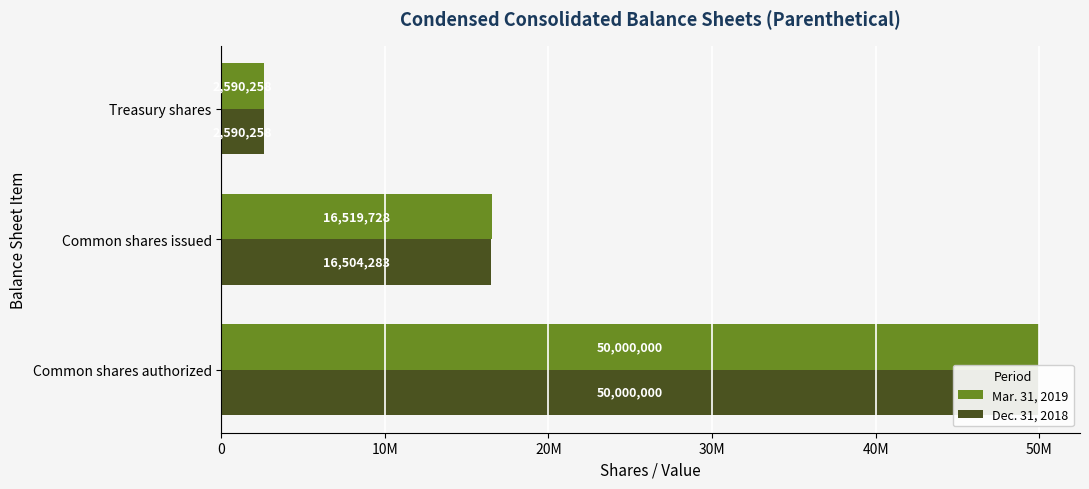

Reading left to right, list all the values displayed in this chart.

Mar. 31, 2019: 0=50000000	10M=16519728	20M=2590258
Dec. 31, 2018: 0=50000000	10M=16504283	20M=2590258